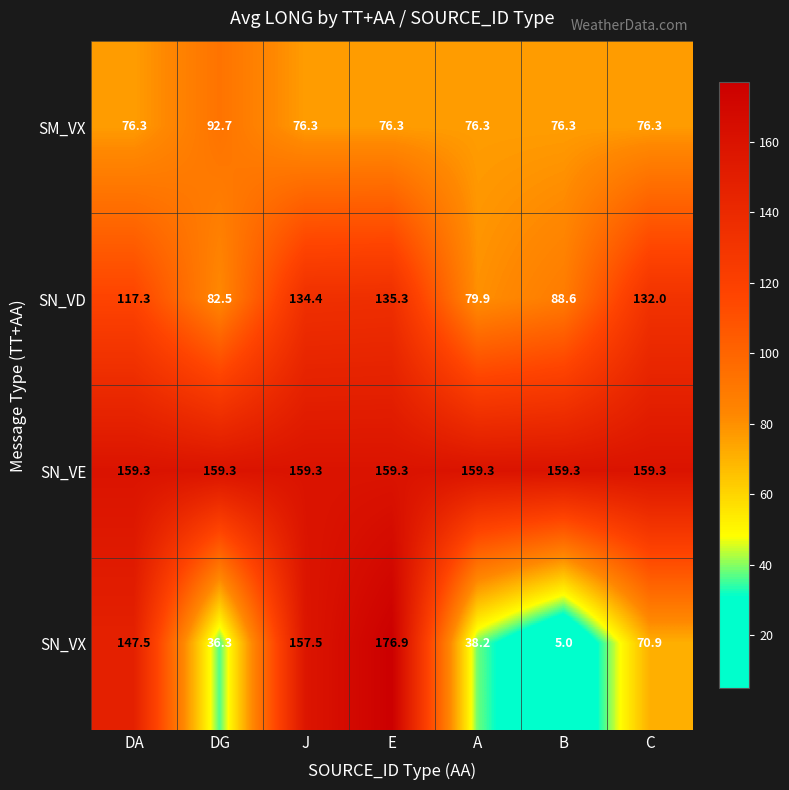

The value of SN_VD at A is 35.8. True or false?

False